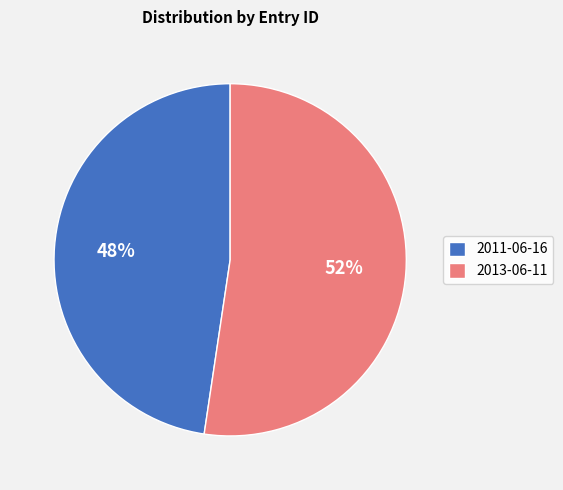

Which has a higher value, 2011-06-16 or 2013-06-11?

2013-06-11